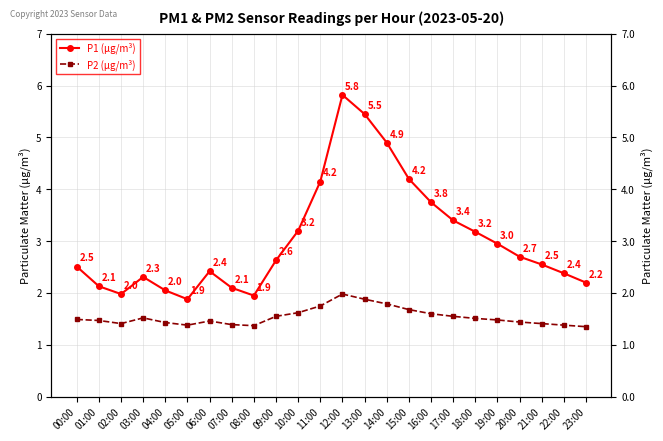

At how many categories does at least one series exceed 3?

9